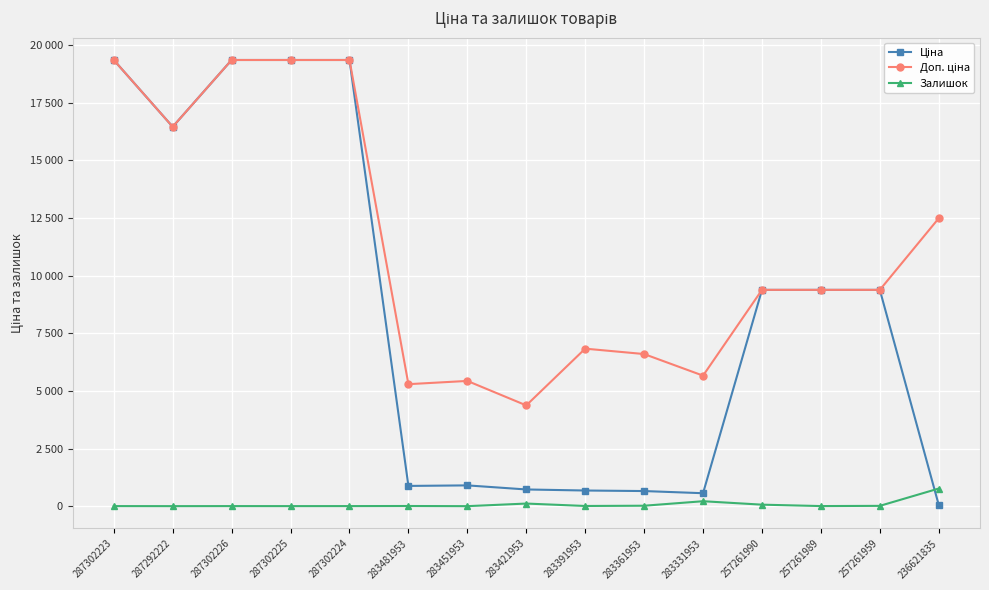

Is the value of Залишок at 287302224 greater than the value of Ціна at 283451953?

No